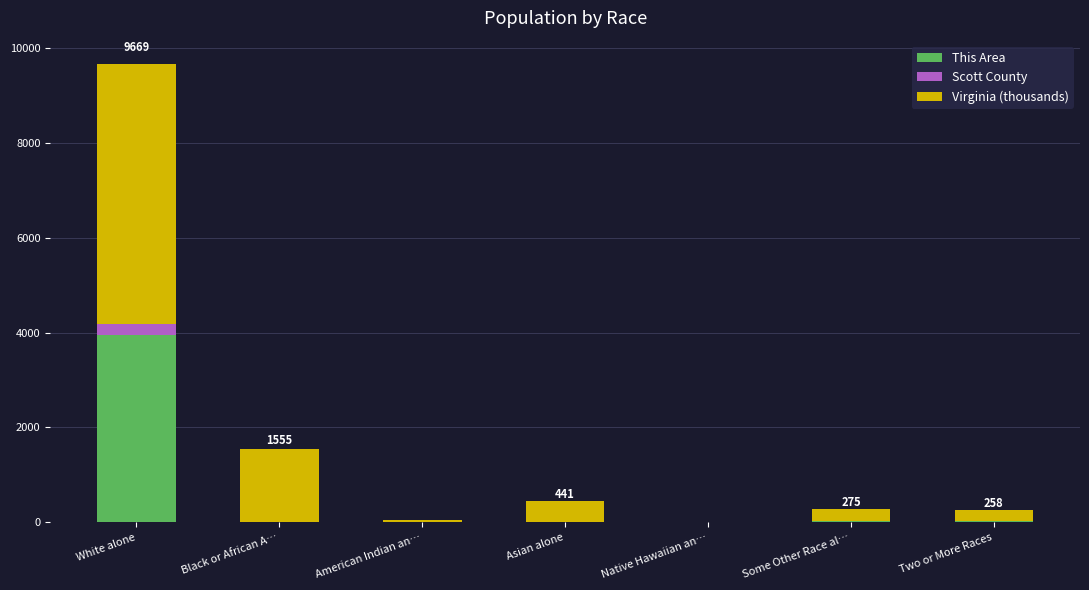

Are the bars grouped side by side (vs. stacked)?

No